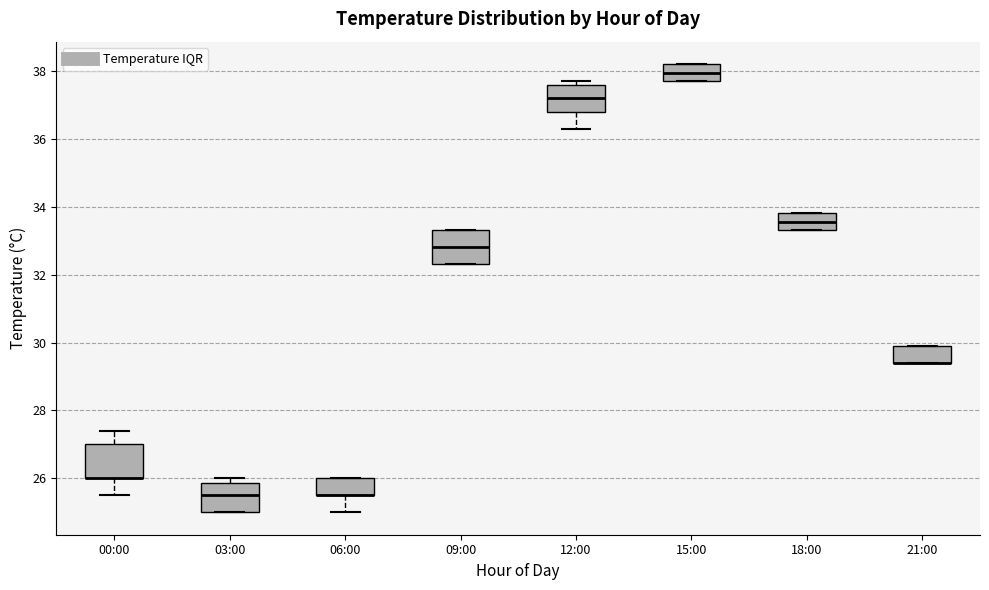

Reading left to right, read every box against the y-axis: the position of its median line, the range the box covers, and the ends of its whiskers. The values are not printed on the chart, so give them approximately, as read against the axis.

00:00: median 26.0 (drawn on the box's lower edge), box 26.0 to 27.0, whiskers 25.6 to 27.4
03:00: median 25.6, box 25.0 to 25.8, whiskers 25.0 to 26.0
06:00: median 25.6 (drawn on the box's lower edge), box 25.6 to 26.0, whiskers 25.0 to 26.0
09:00: median 32.8, box 32.4 to 33.4, whiskers 32.4 to 33.4
12:00: median 37.2, box 36.8 to 37.6, whiskers 36.4 to 37.8
15:00: median 38.0, box 37.8 to 38.2, whiskers 37.8 to 38.2
18:00: median 33.6, box 33.4 to 33.8, whiskers 33.4 to 33.8
21:00: median 29.4 (drawn on the box's lower edge), box 29.4 to 30.0, whiskers 29.4 to 30.0